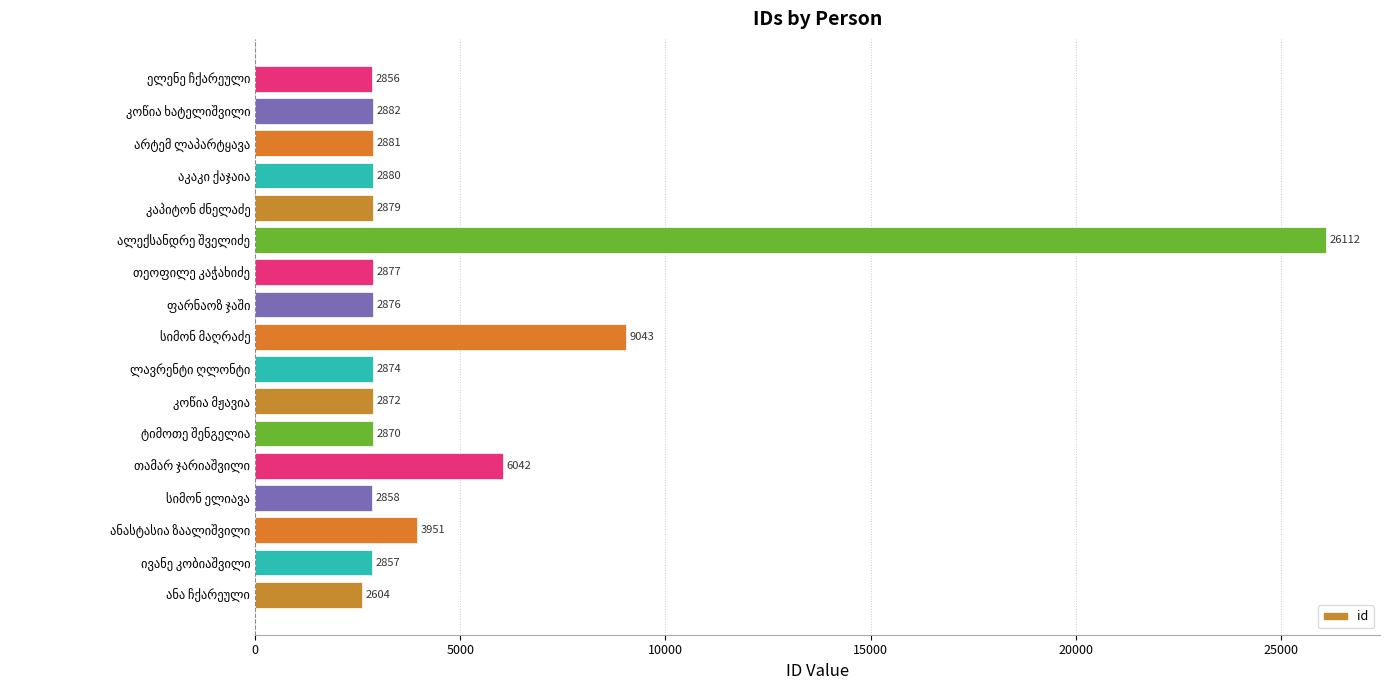

What is the maximum value shown in the chart?

26112